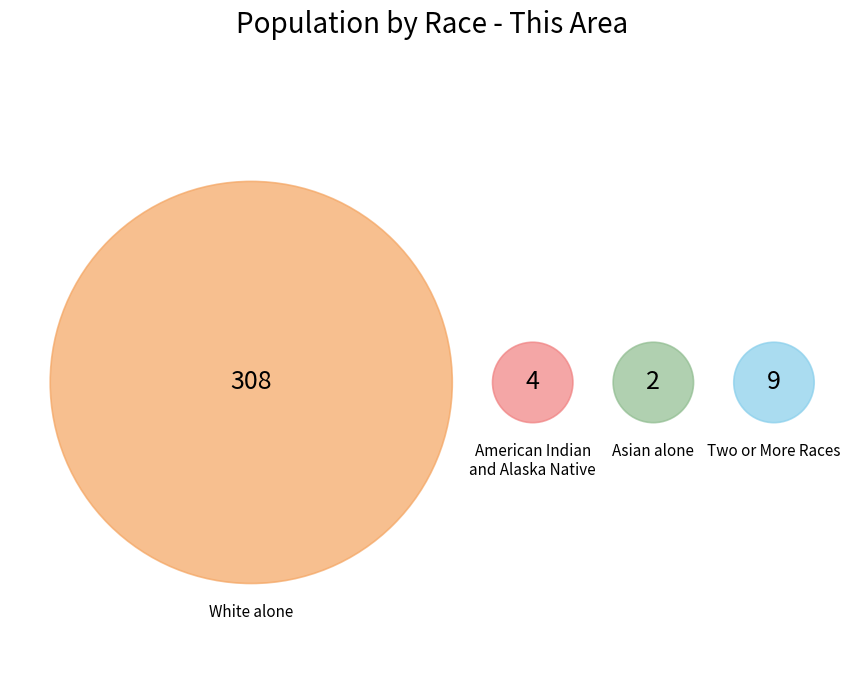

The Native Hawaiian and Other Pacific slice represents 0% of the pie. True or false?

True